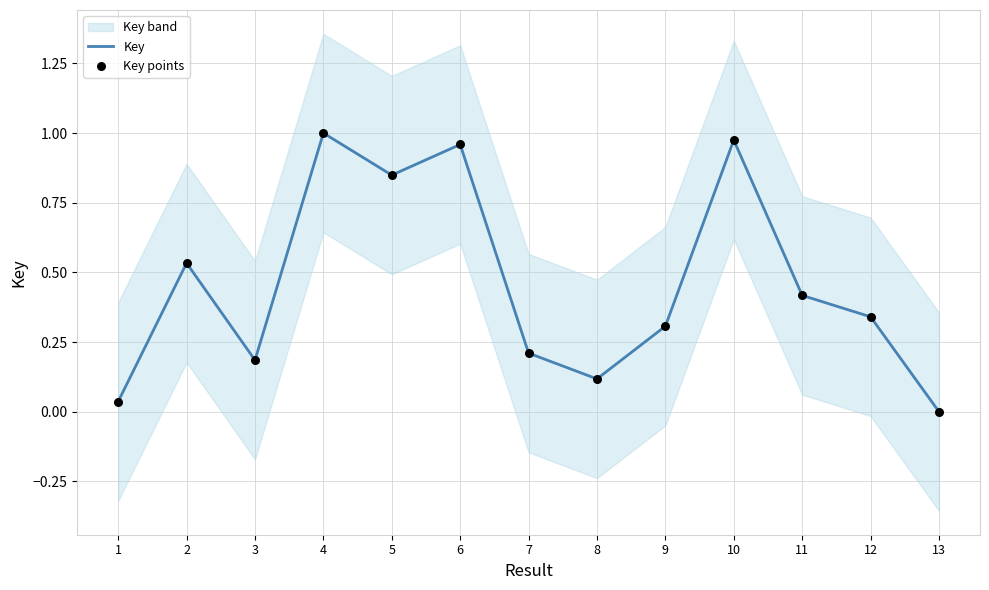

Is it true that Key equals 0.4 at 11?

True